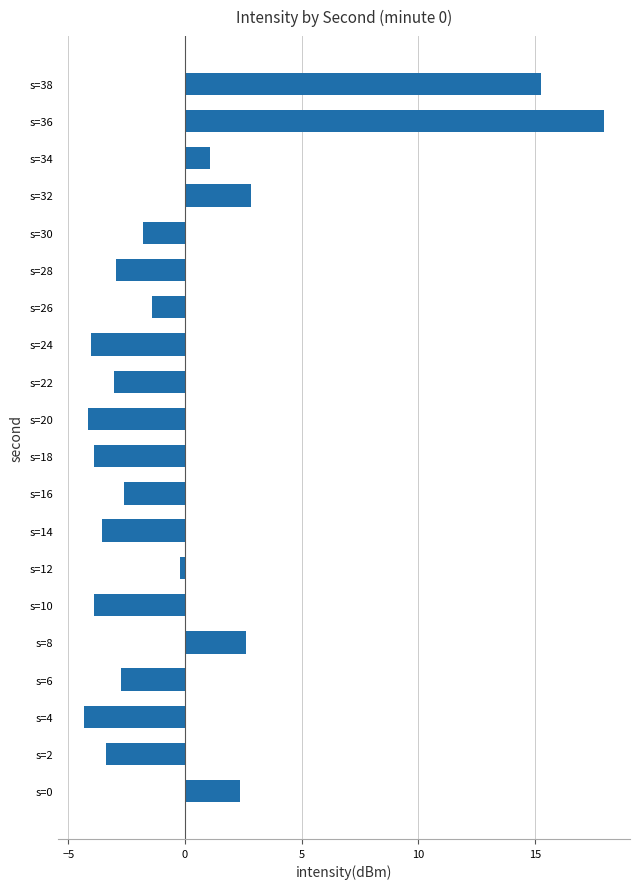

How many bars are there in total?

20